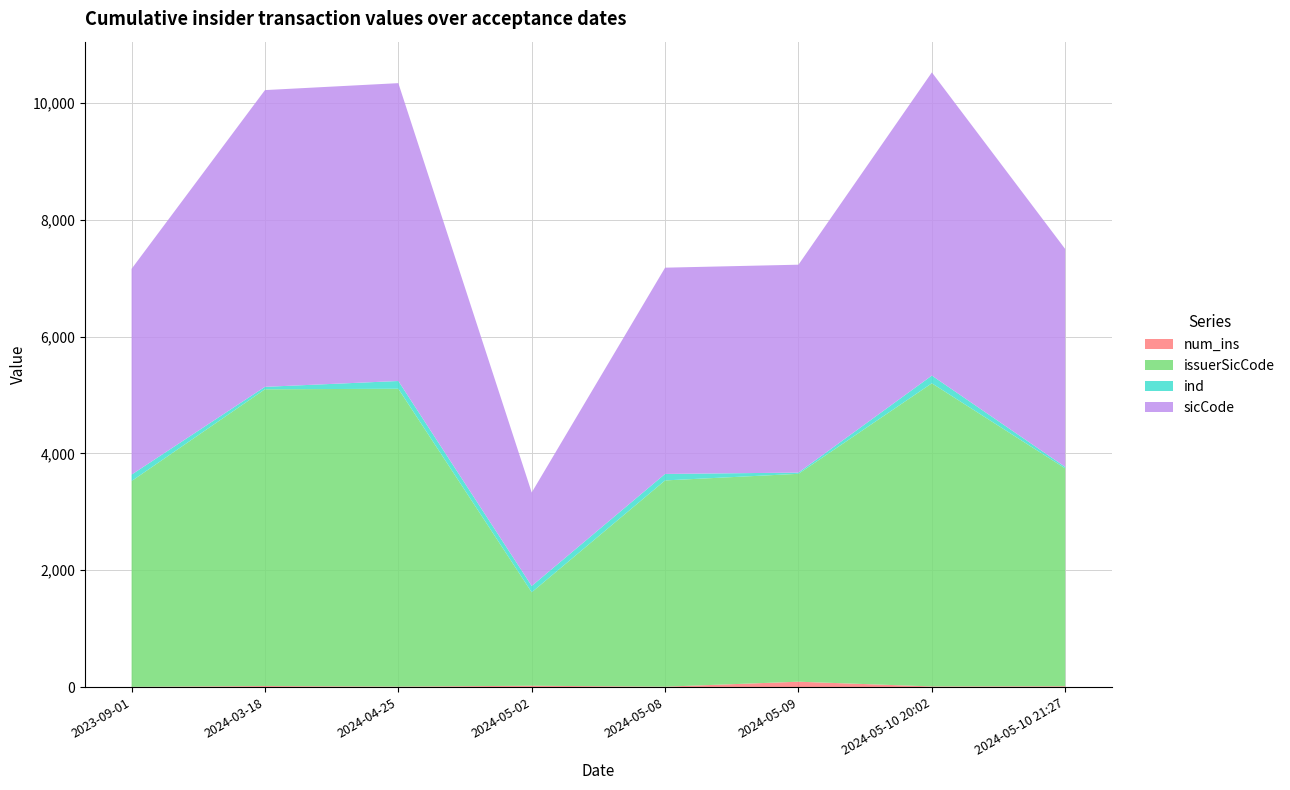

Reading left to right, what are all the values shown in this chart?

num_ins: 2023-09-01=3	2024-03-18=17	2024-04-25=7	2024-05-02=22	2024-05-08=6	2024-05-09=91	2024-05-10 20:02=10	2024-05-10 21:27=13
issuerSicCode: 2023-09-01=3523	2024-03-18=5080	2024-04-25=5099	2024-05-02=1600	2024-05-08=3531	2024-05-09=3559	2024-05-10 20:02=5190	2024-05-10 21:27=3730
ind: 2023-09-01=110	2024-03-18=42	2024-04-25=133	2024-05-02=108	2024-05-08=111	2024-05-09=21	2024-05-10 20:02=132	2024-05-10 21:27=25
sicCode: 2023-09-01=3523	2024-03-18=5080	2024-04-25=5099	2024-05-02=1600	2024-05-08=3531	2024-05-09=3559	2024-05-10 20:02=5190	2024-05-10 21:27=3730